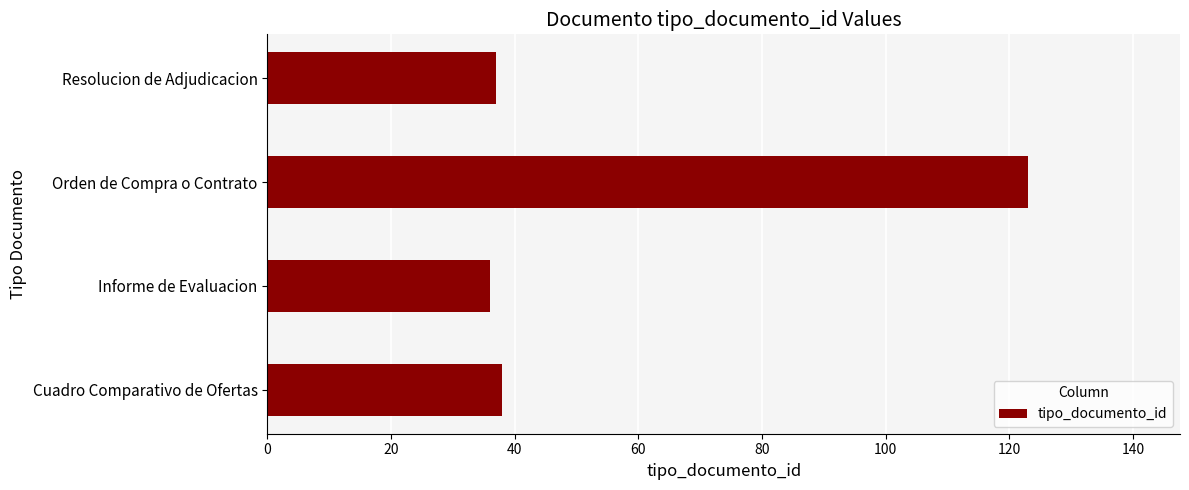

What is the sum of all values?

234